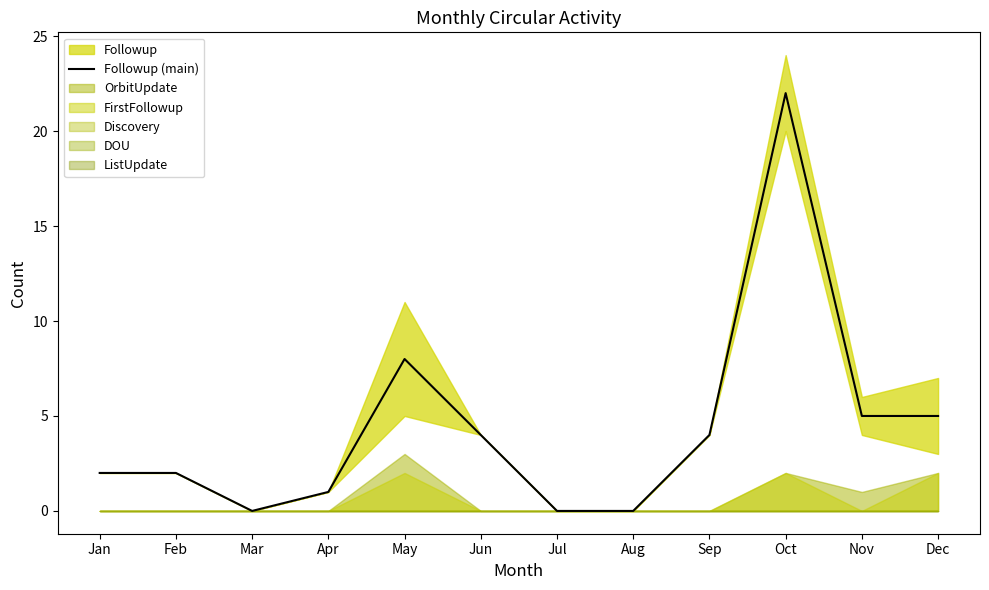

Does the chart display data point markers on the line(s)?

No